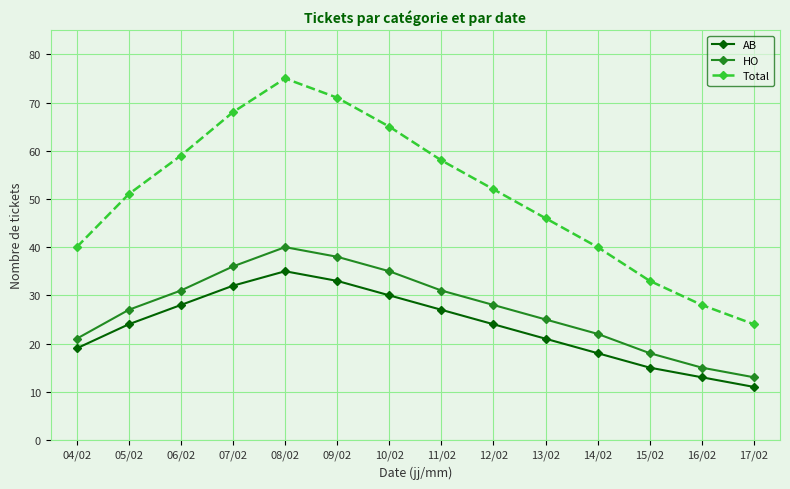

Count the number of categories in the chart.

14